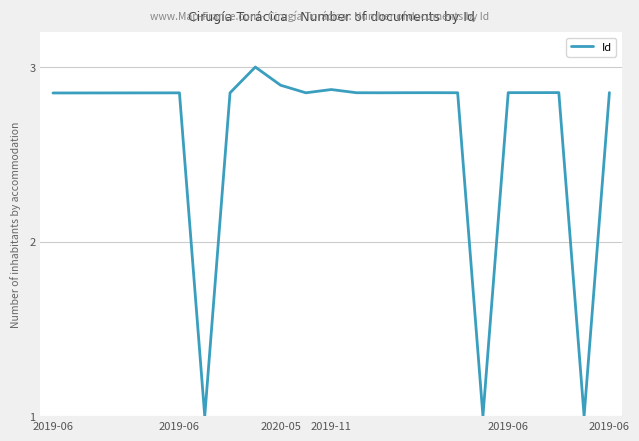

What is the minimum value shown in the chart?

1.0